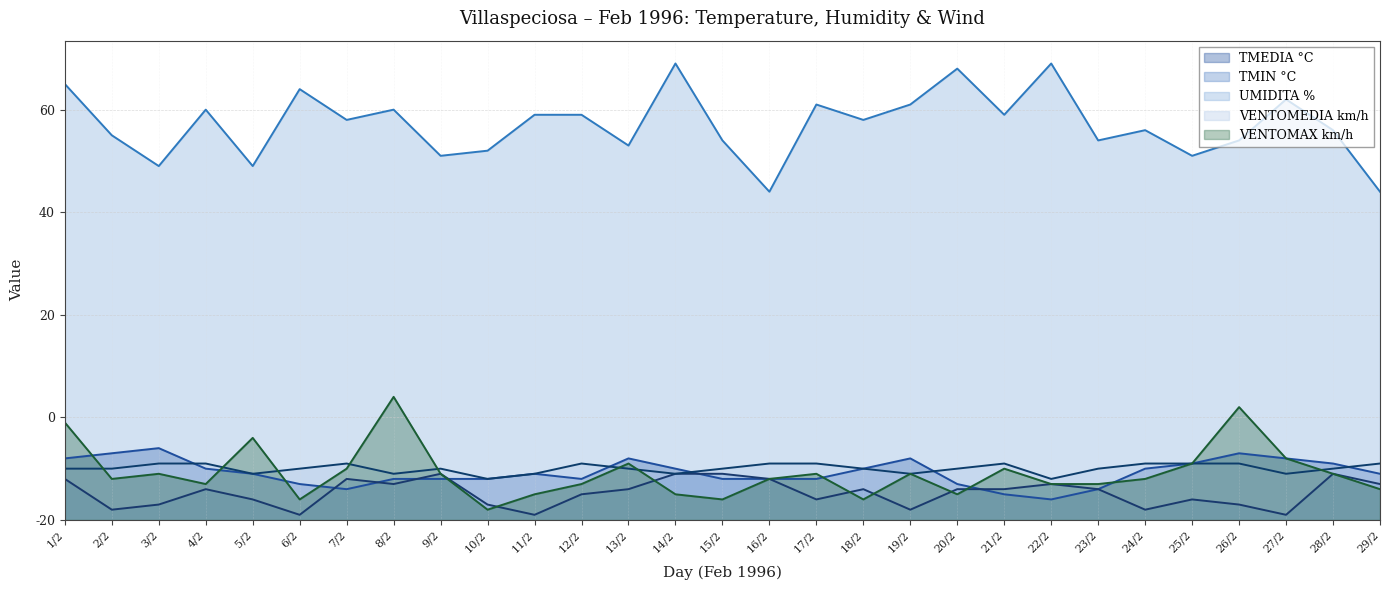

What is the total value across all series at 8/2?

128